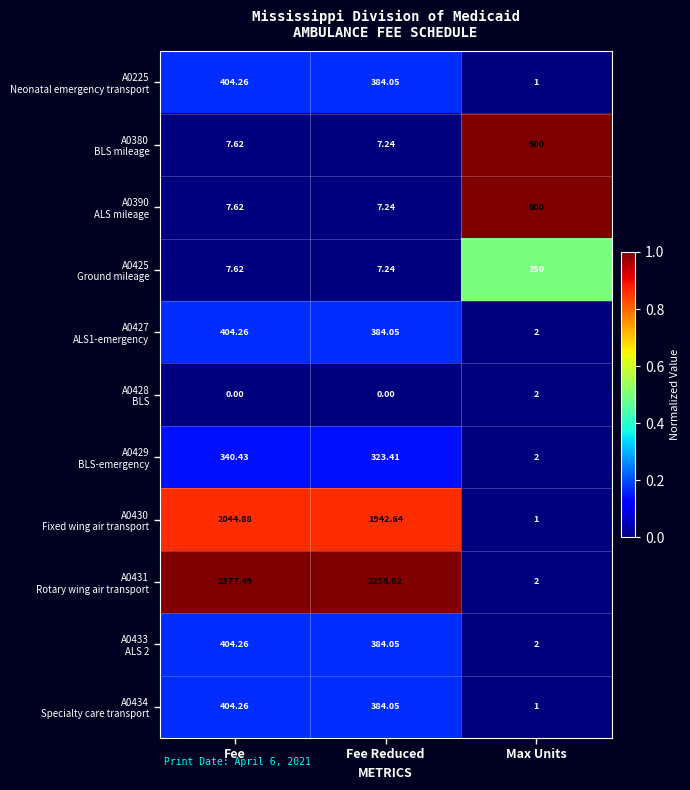

How many distinct data groups are displayed?

11